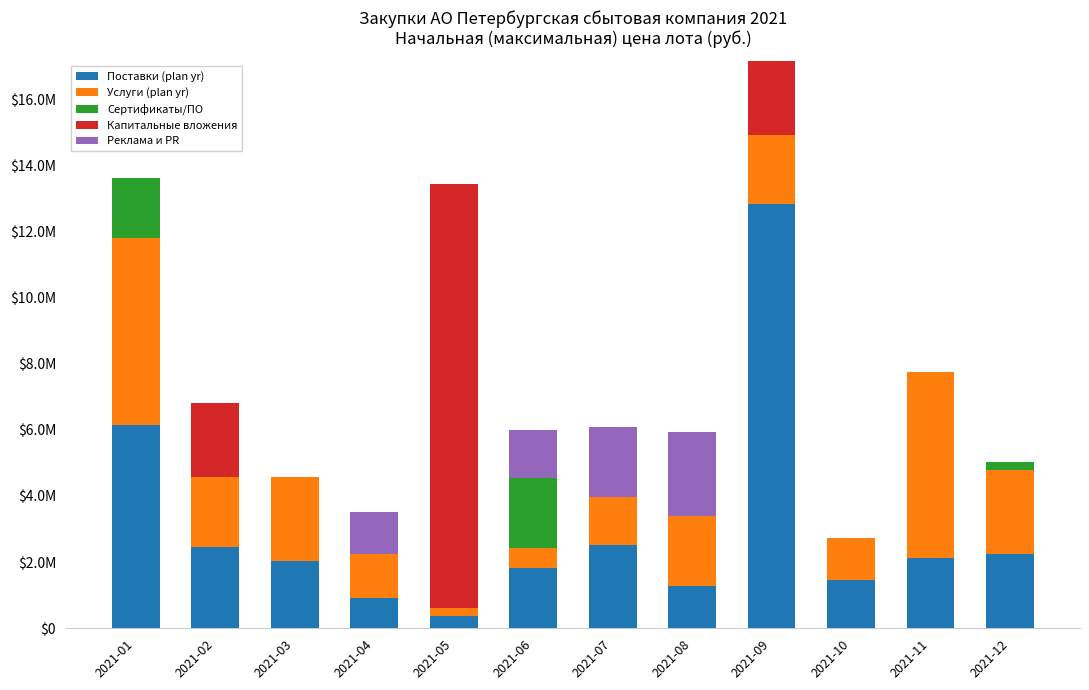

Does the chart contain stacked bars?

Yes